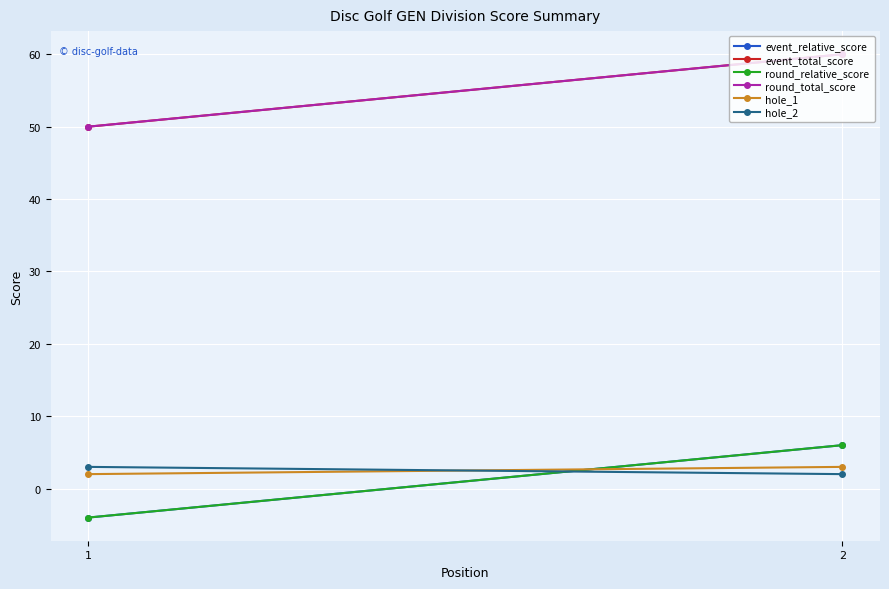

At which category is the sum across all series the highest?

2